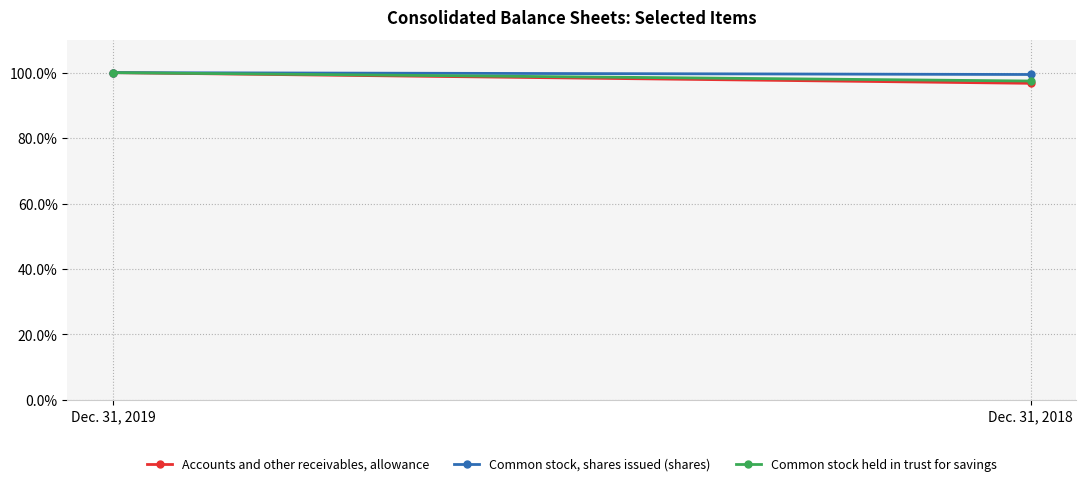

How many data points in Common stock, shares issued (shares) are less than 100?

1